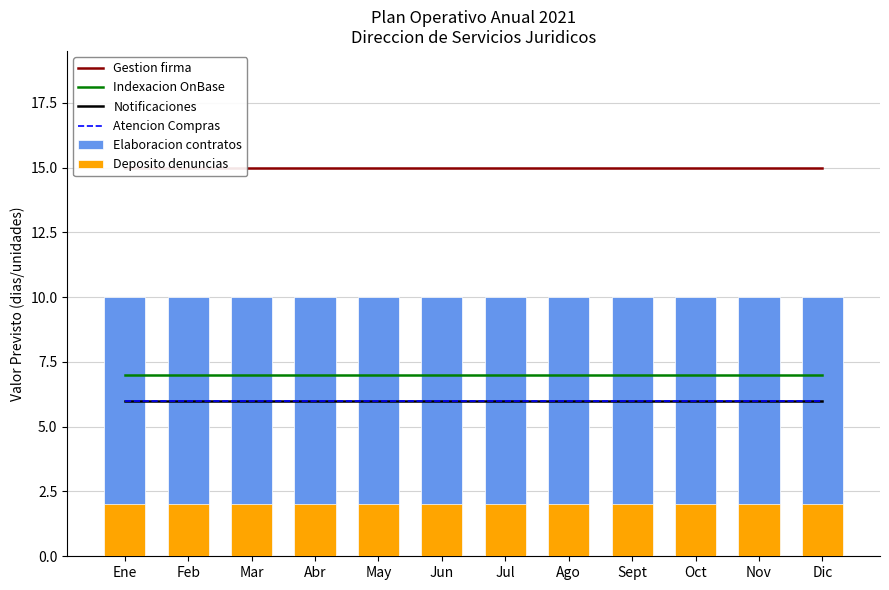

Which series has the largest range (max minus min)?

Gestion firma